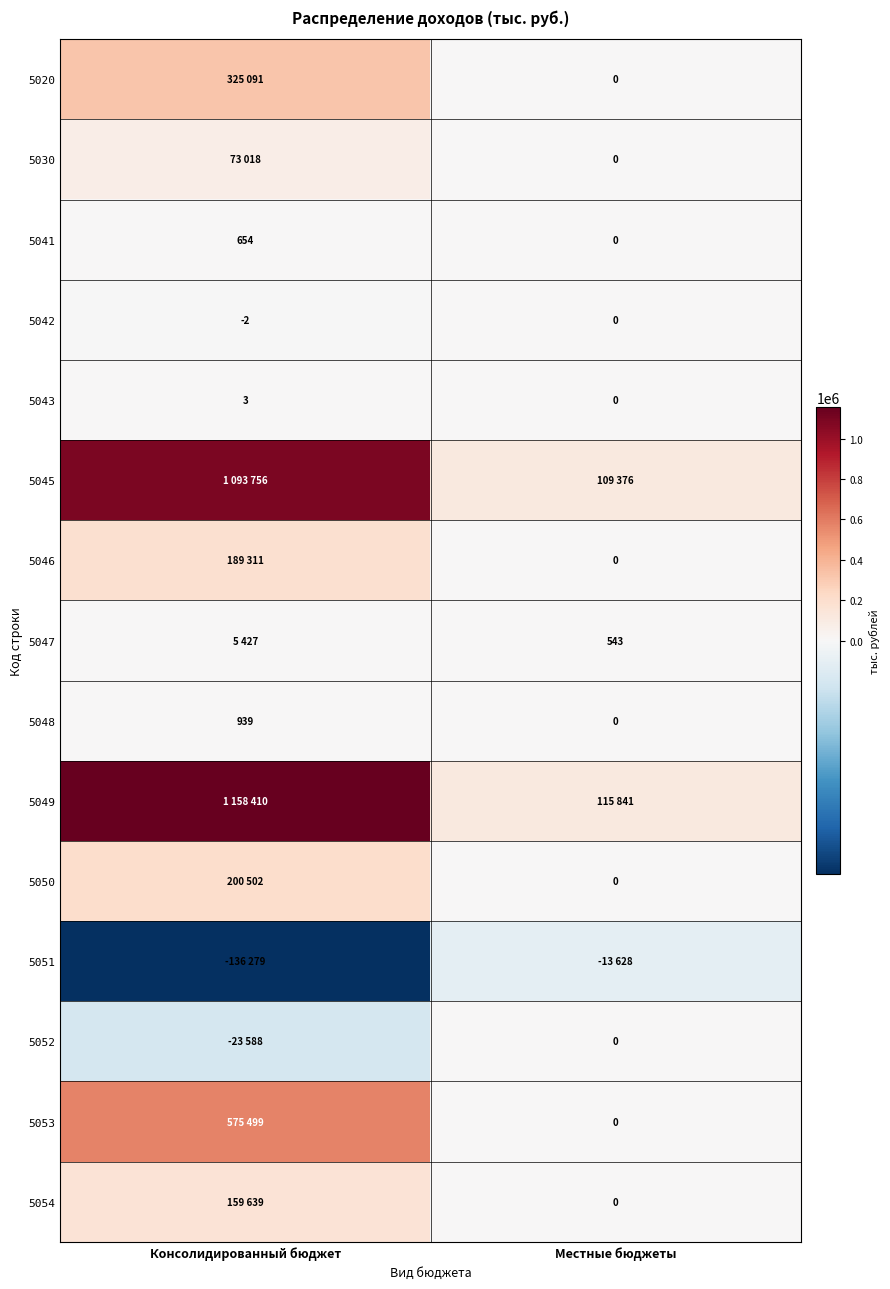

Between Местные бюджеты and Консолидированный бюджет, which is larger?

Консолидированный бюджет